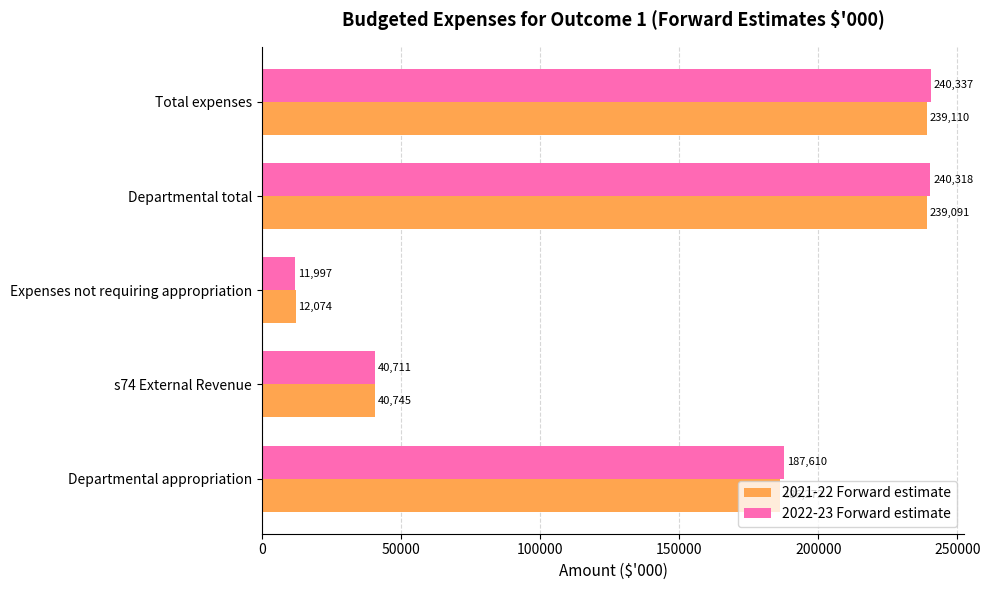

What are all the series names shown in the legend?

2021-22 Forward estimate, 2022-23 Forward estimate